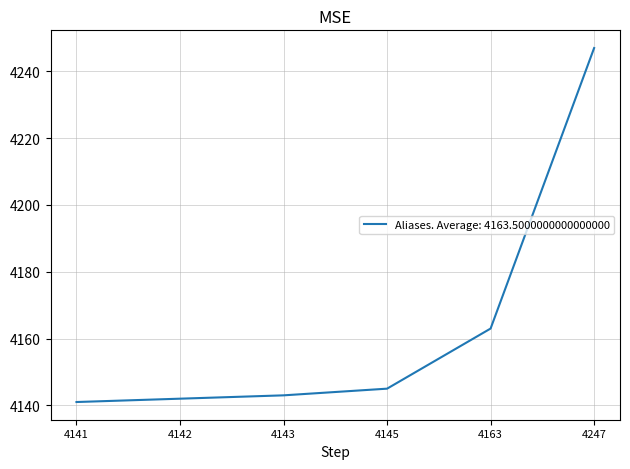

Rank the categories by value from lowest to highest.

4141, 4142, 4143, 4145, 4163, 4247